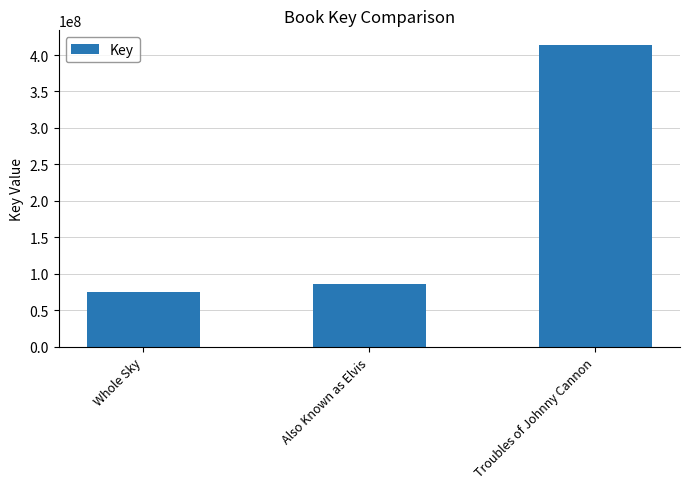

Rank the categories by value from lowest to highest.

Whole Sky, Also Known as Elvis, Troubles of Johnny Cannon